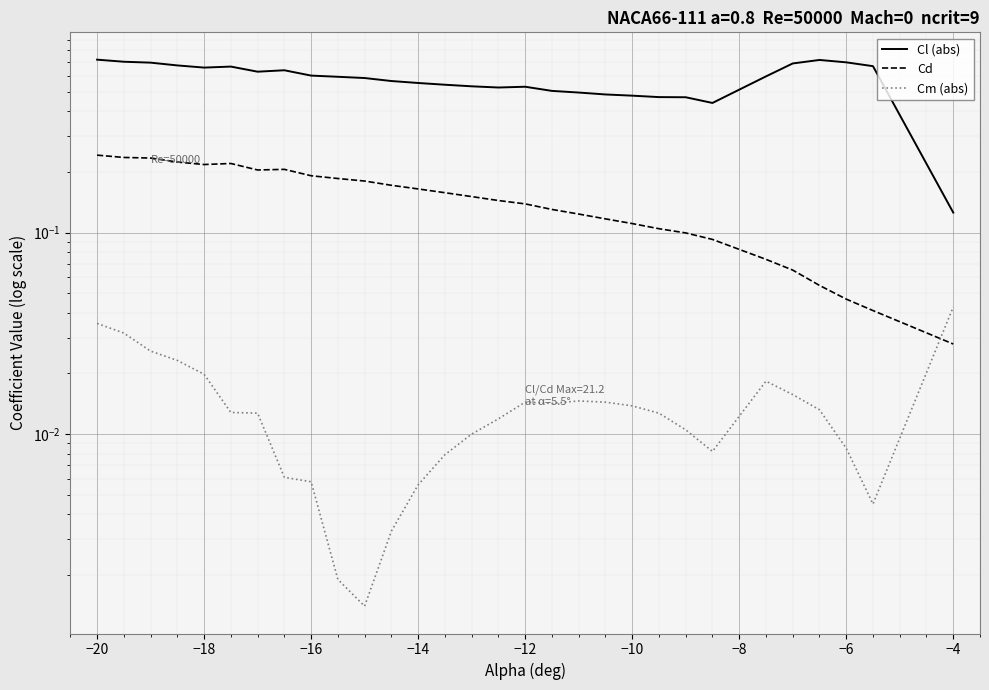

What is the difference between the maximum and minimum values in the Cl (abs) series?

0.6